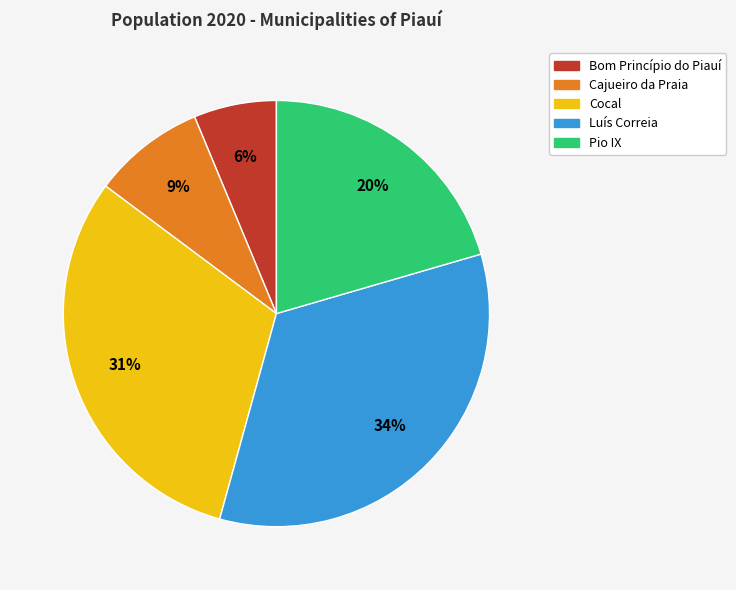

What is the largest slice in the pie chart?

Luís Correia